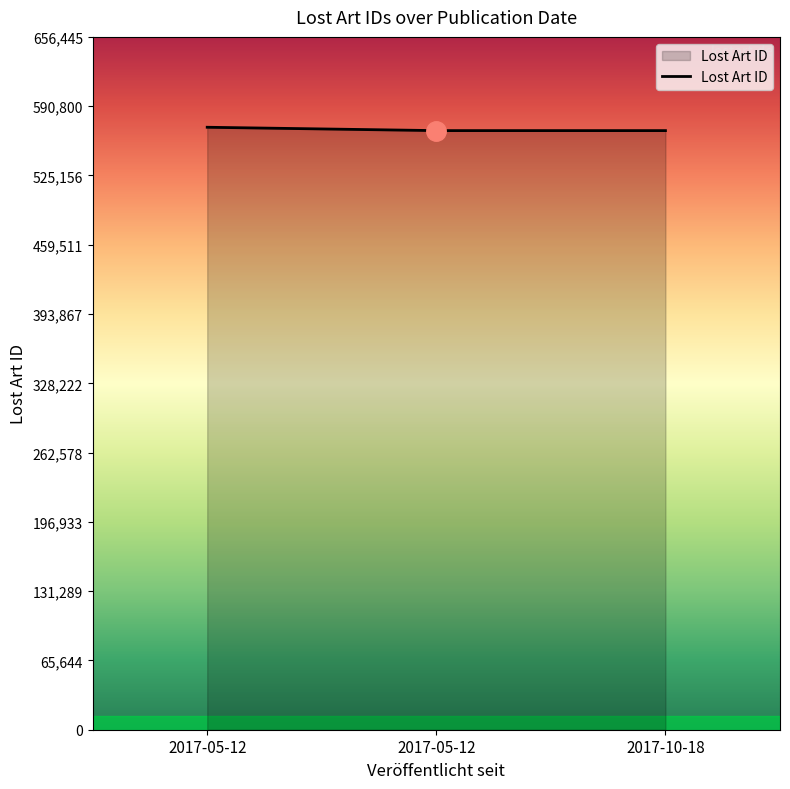

How many lines are shown in the chart?

1